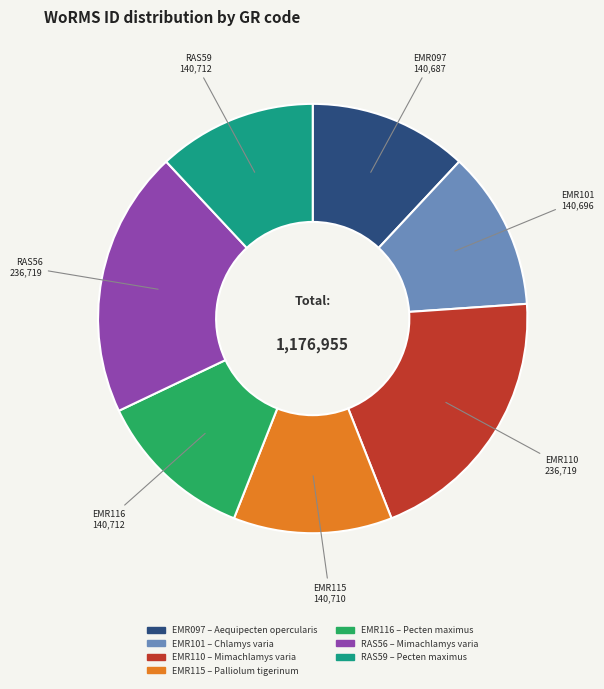

Is the sum of RAS56 and EMR097 greater than half?

No